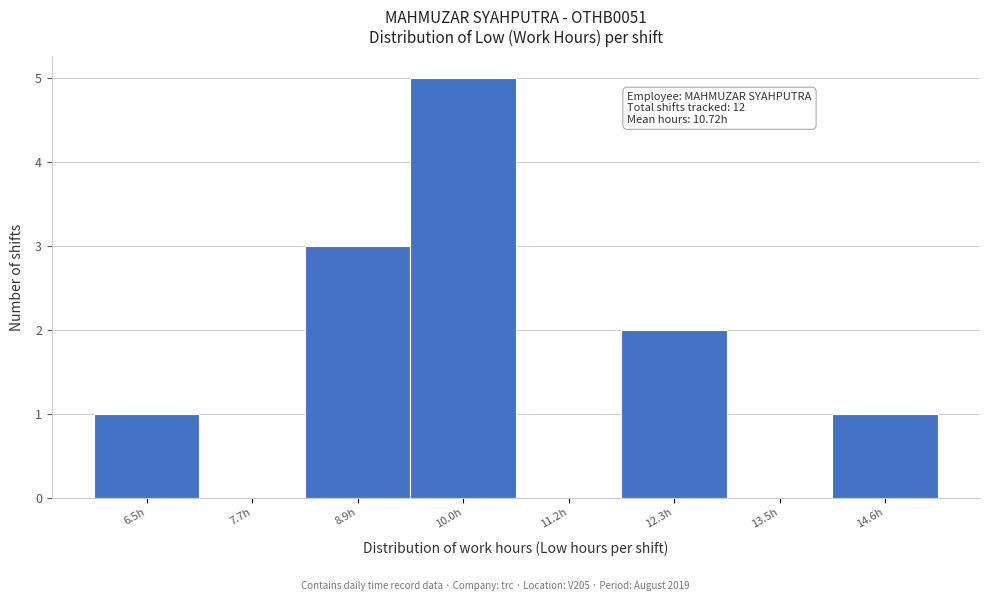

Reading left to right, list all the values displayed in this chart.

6.5h=1	7.7h=0	8.9h=3	10.0h=5	11.2h=0	12.3h=2	13.5h=0	14.6h=1